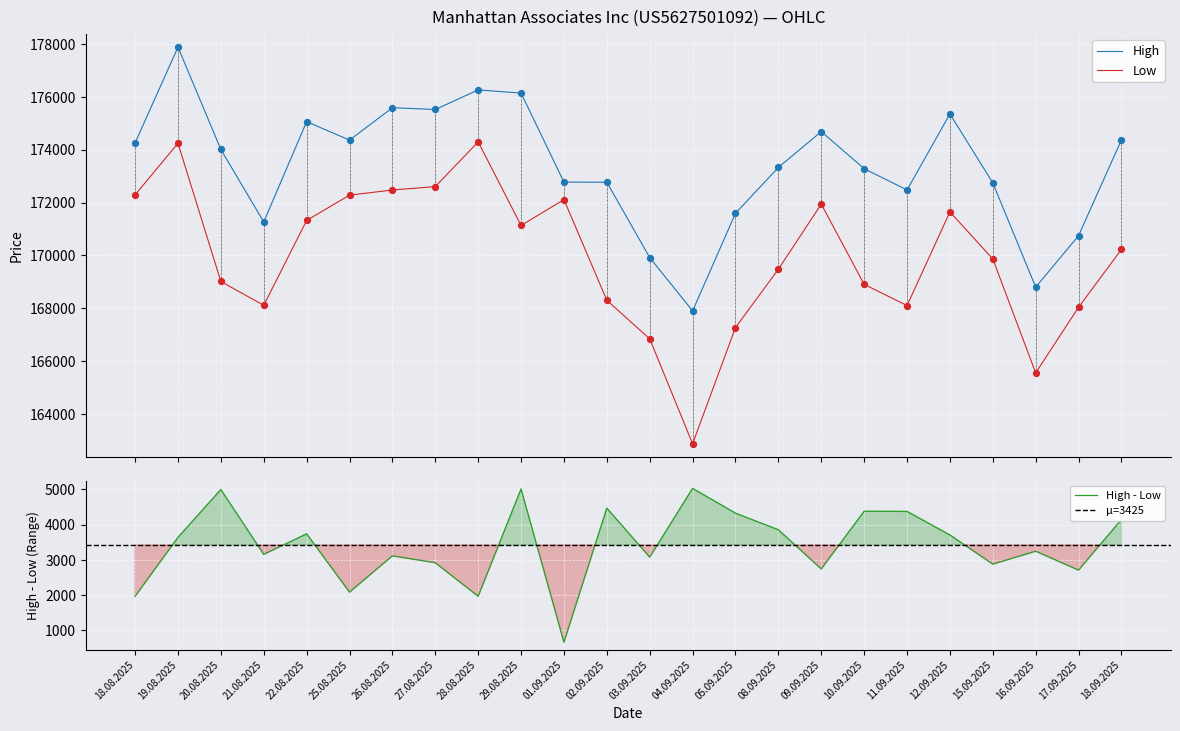

Which series reaches the maximum Y coordinate?

High